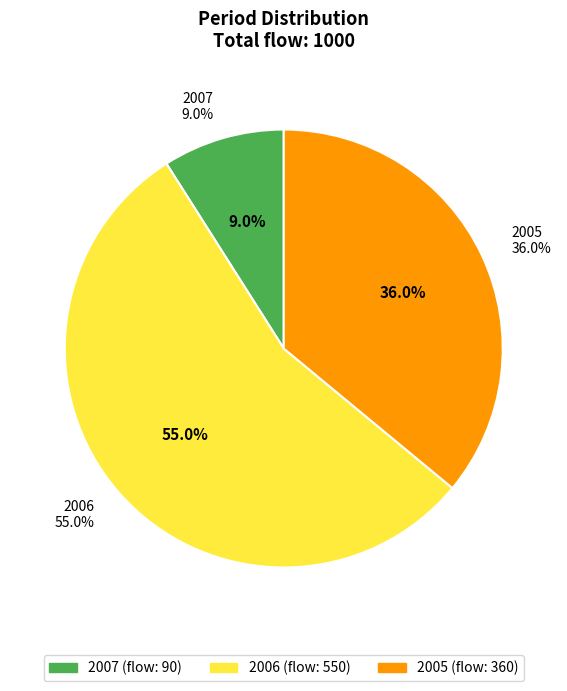

True or false: 5 accounts for 48% of the total.

False